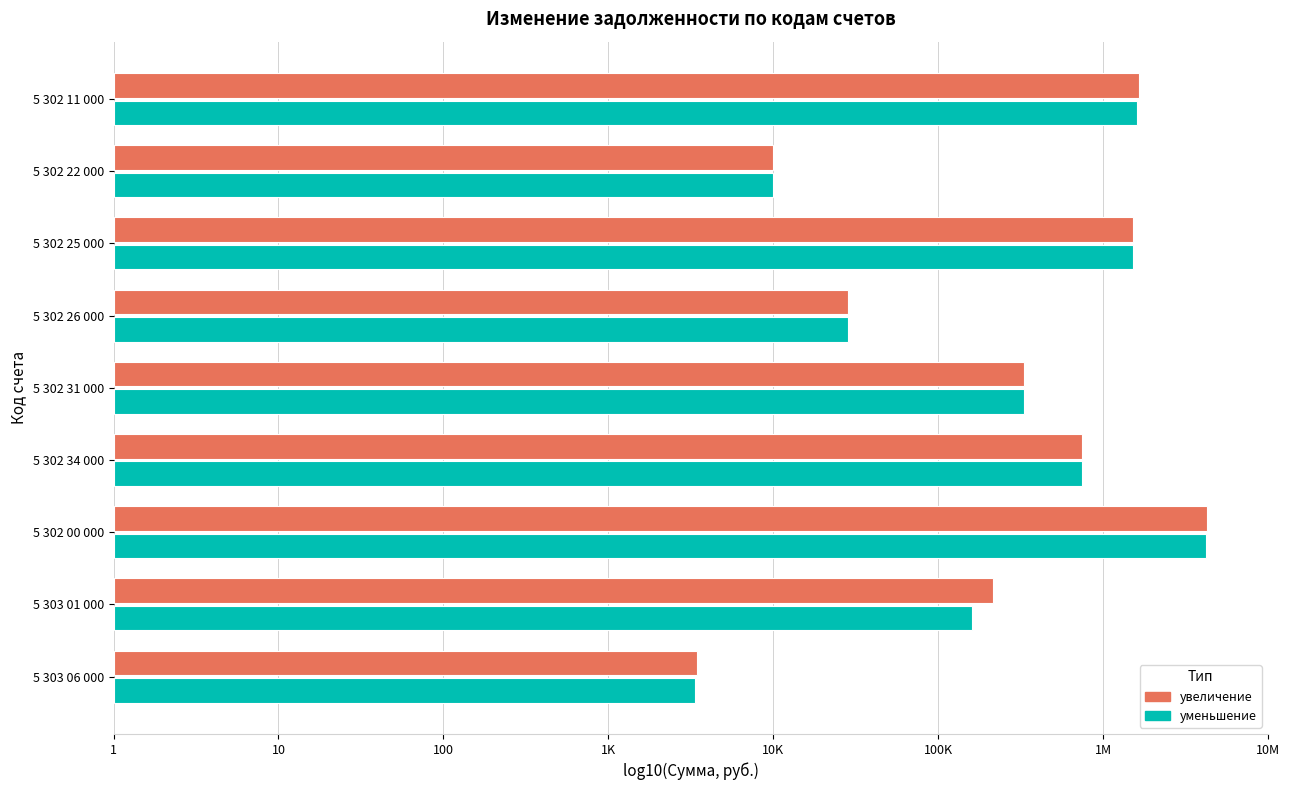

What are all the series names shown in the legend?

увеличение, уменьшение